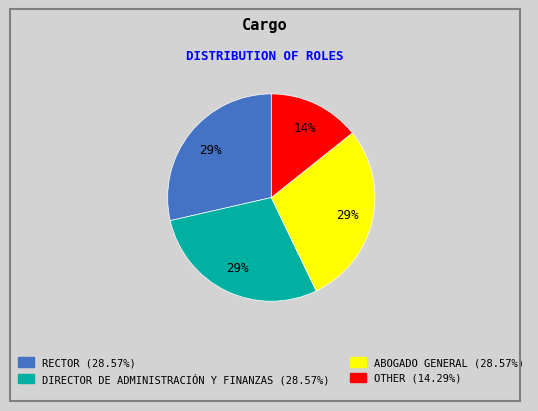

Which has a higher value, DIRECTOR DE ADMINISTRACIÓN Y FINANZAS or OTHER?

DIRECTOR DE ADMINISTRACIÓN Y FINANZAS